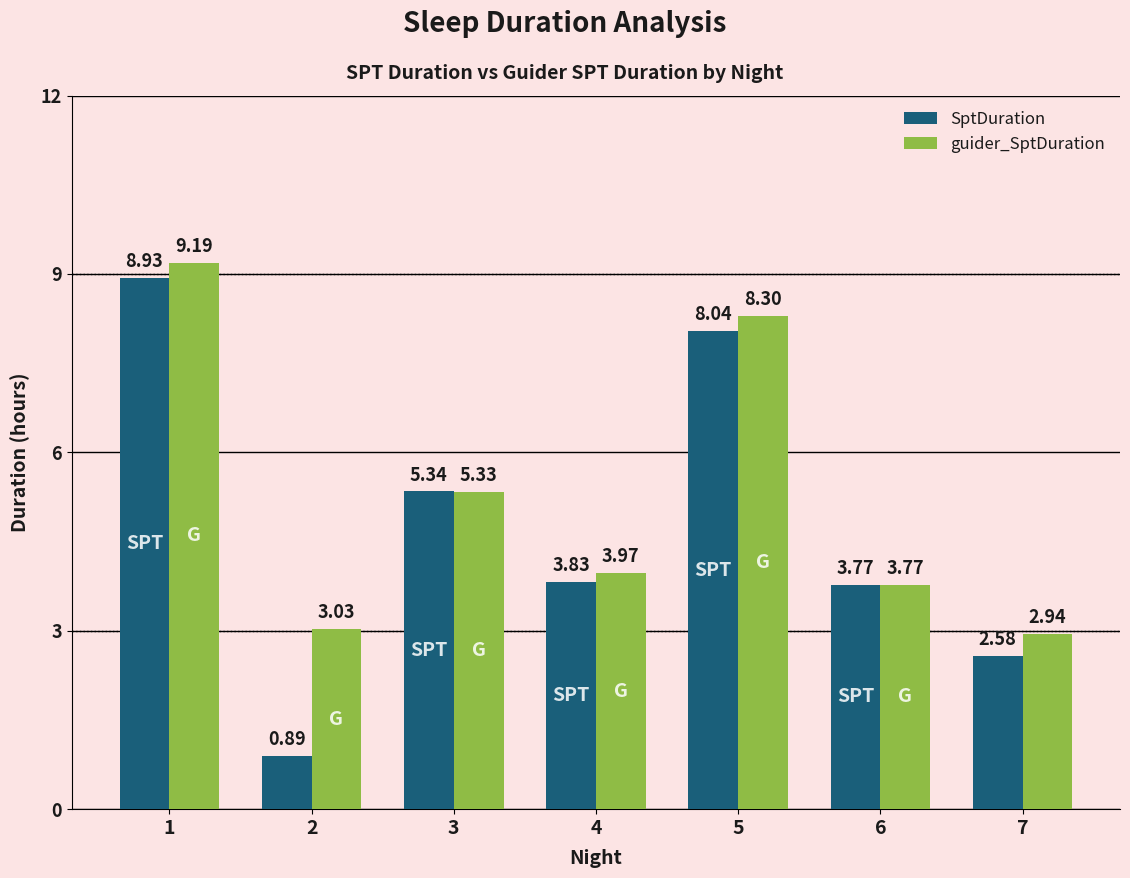

What is the sum of all guider_SptDuration values?

36.5